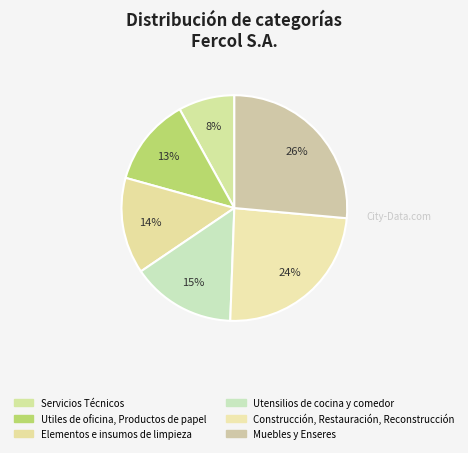

How many slices are in this pie chart?

6